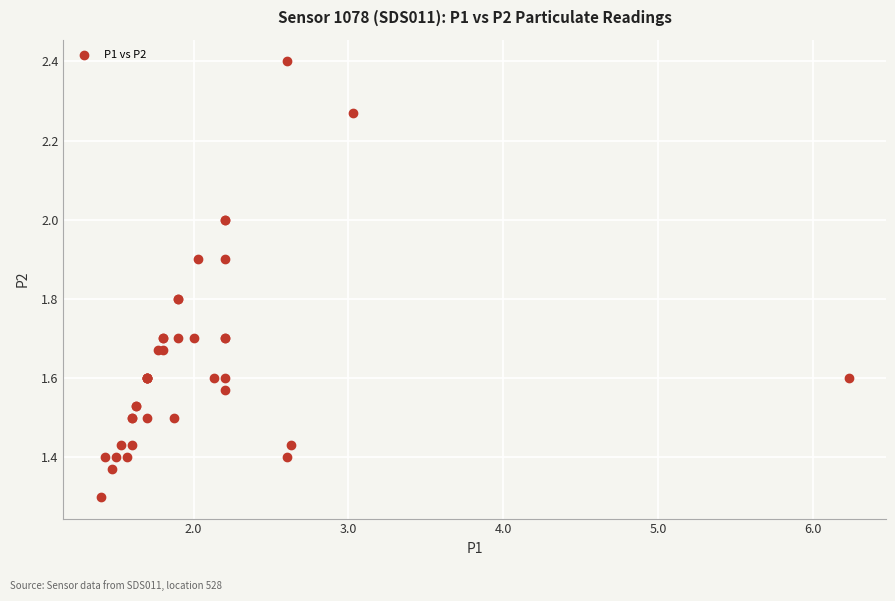

What Y value in the scatter plot is closest to 1?

1.3